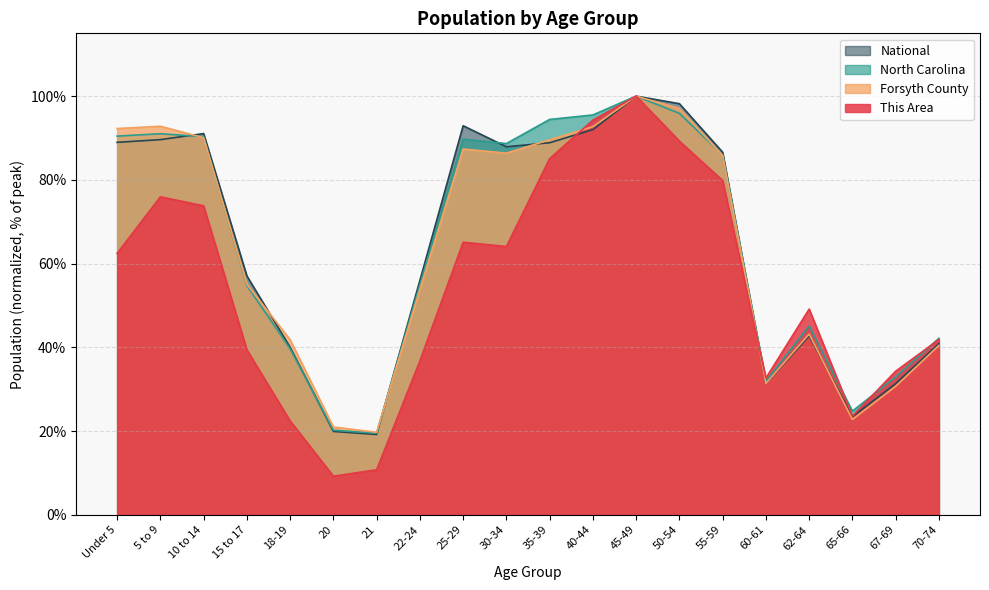

Count the number of categories in the chart.

20